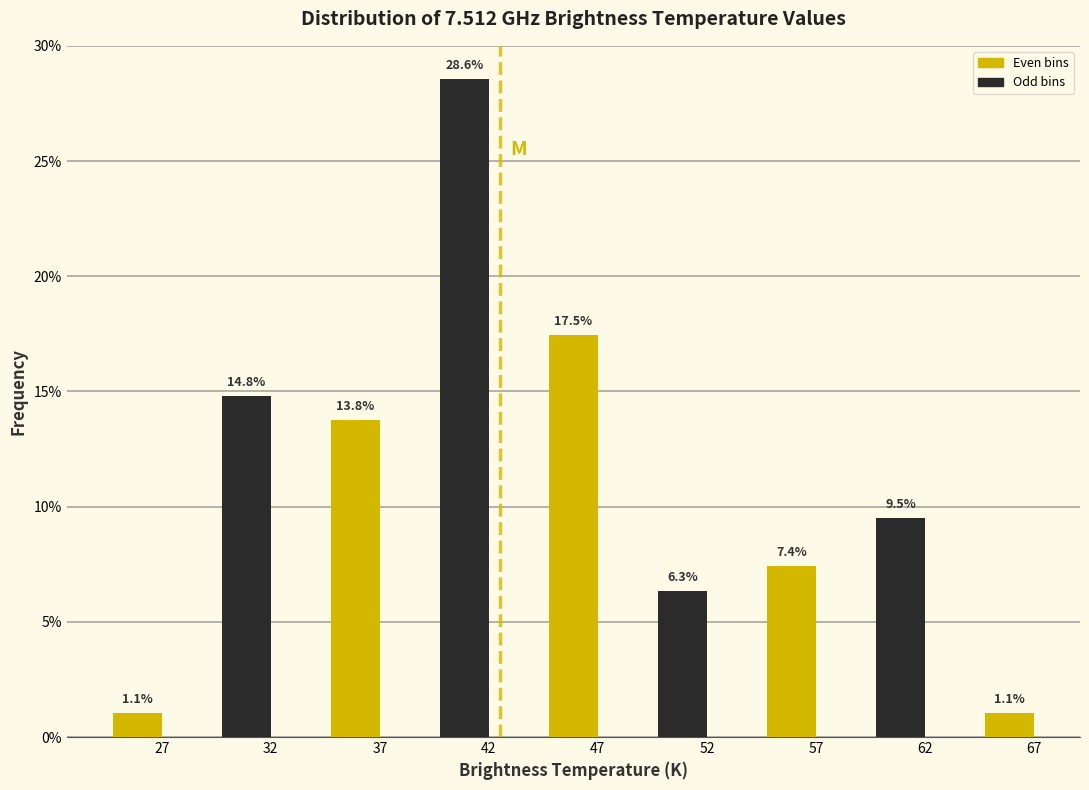

Reading left to right, transcribe all the data shown in this chart.

1.1	14.8	13.8	28.6	17.5	6.3	7.4	9.5	1.1